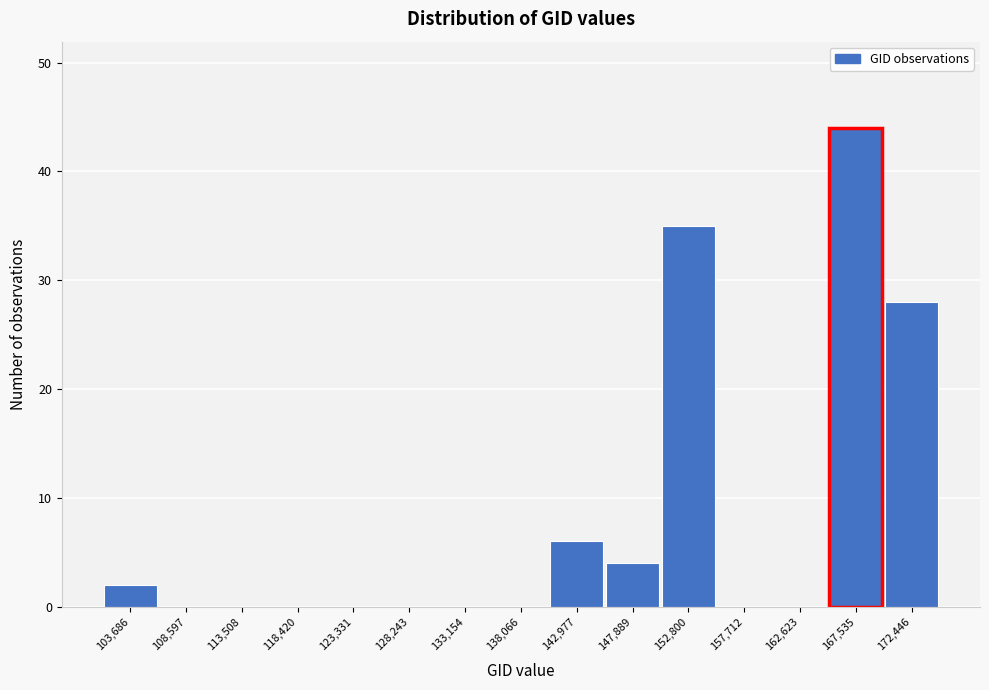

Reading right to left, extract all data points from this chart.

172,446=28	167,535=44	162,623=0	157,712=0	152,800=35	147,889=4	142,977=6	138,066=0	133,154=0	128,243=0	123,331=0	118,420=0	113,508=0	108,597=0	103,686=2